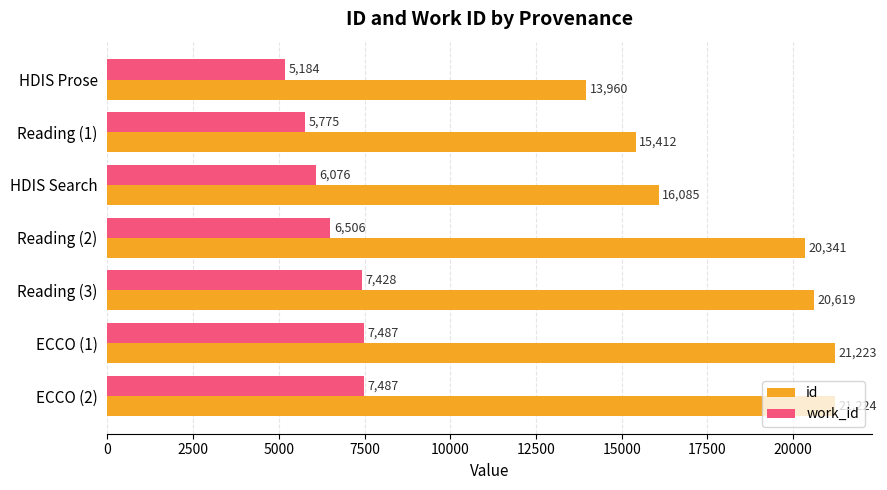

List the series in order of their peak value, lowest first.

work_id, id